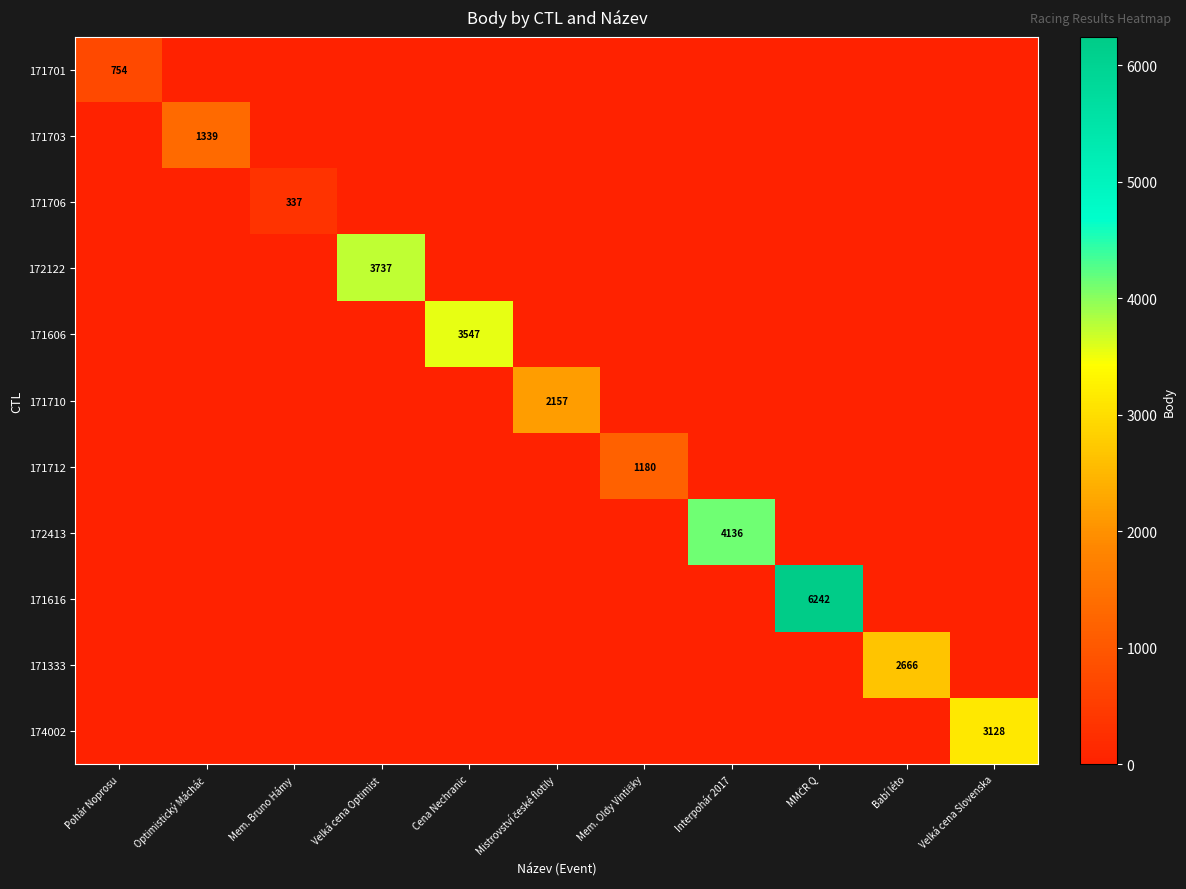

List the labels in order of 172413 value, largest first.

Interpohár 2017, Pohár Noprosu, Optimistický Mácháč, Mem. Bruno Hámy, Velká cena Optimist, Cena Nechranic, Mistrovství české flotily, Mem. Oldy Vintišky, MMČR Q, Babí léto, Velká cena Slovenska